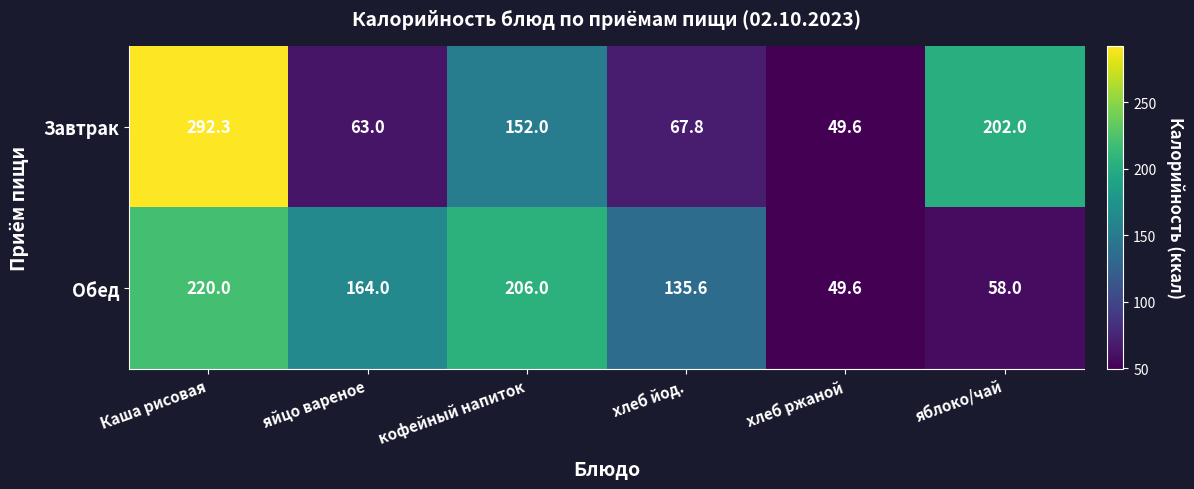

List the series in order of their peak value, highest first.

Завтрак, Обед